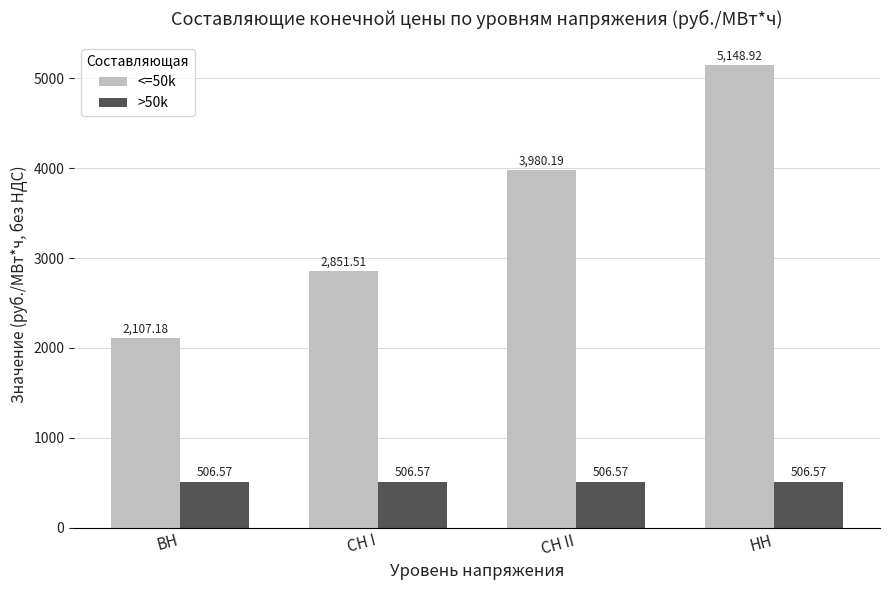

Rank the series by their maximum value, from highest to lowest.

<=50k, >50k